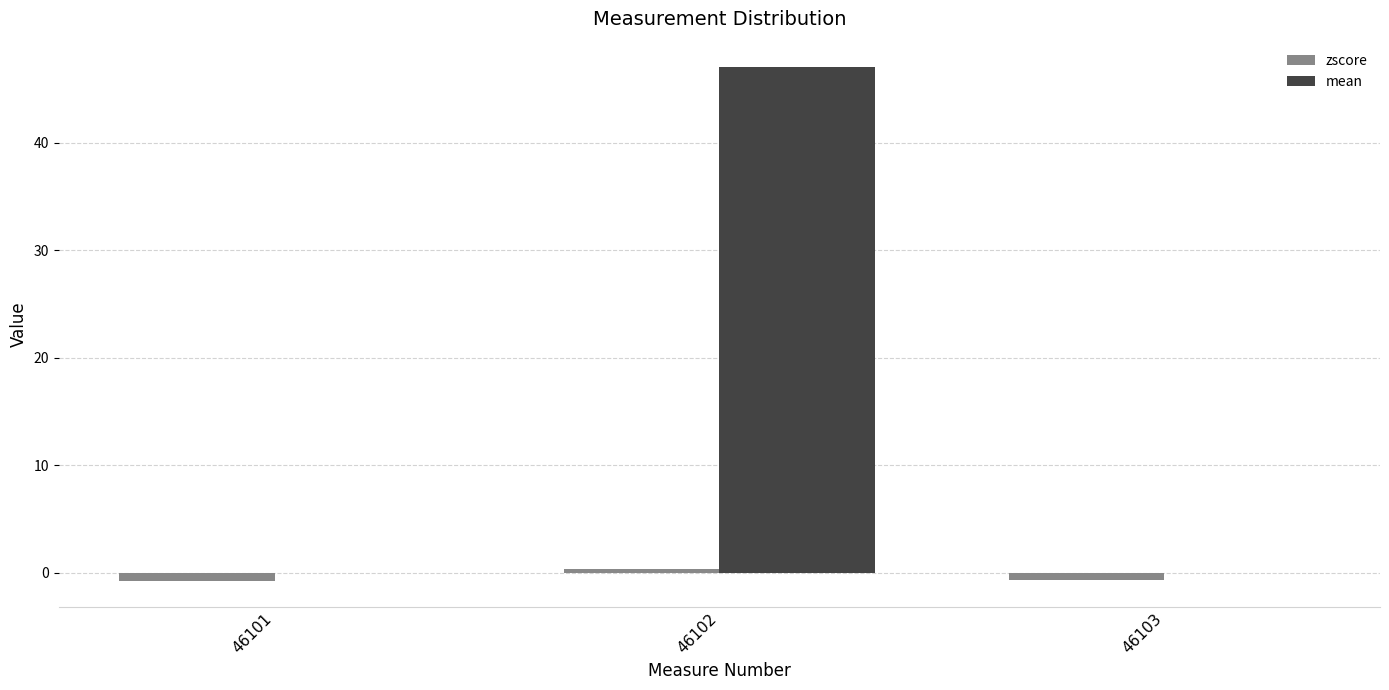

What are all the series names shown in the legend?

zscore, mean